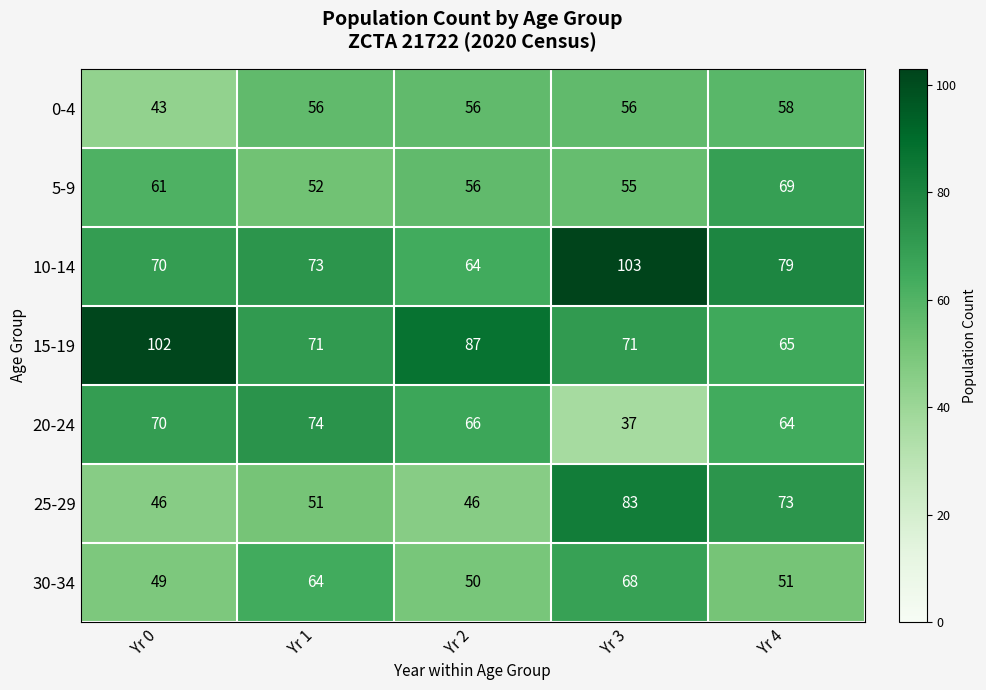

List the series in order of their peak value, highest first.

10-14, 15-19, 25-29, 20-24, 5-9, 30-34, 0-4